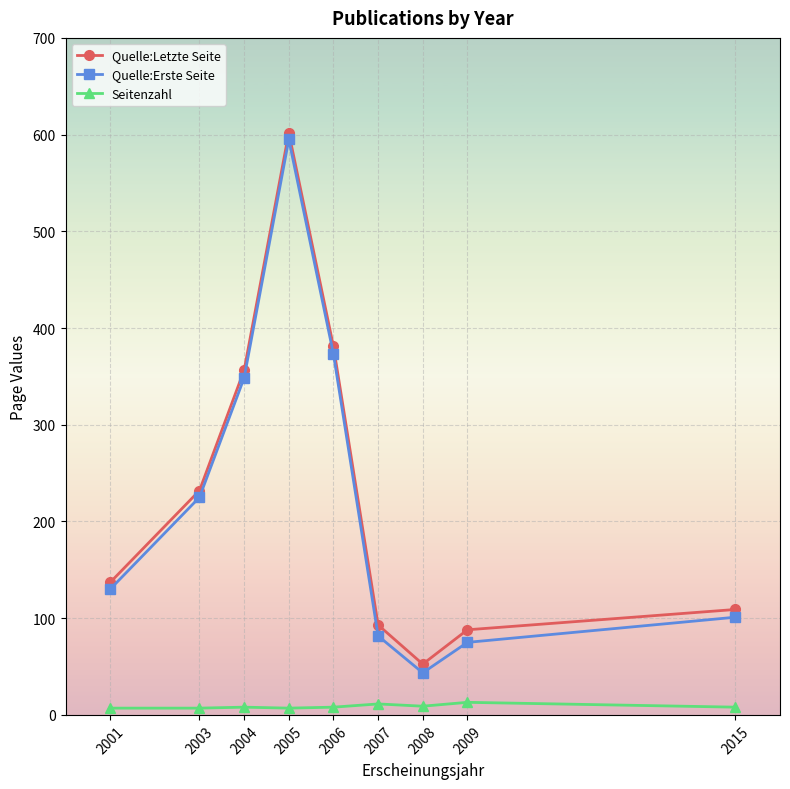

Is it true that Quelle:Erste Seite equals 225.0 at 2003?

True